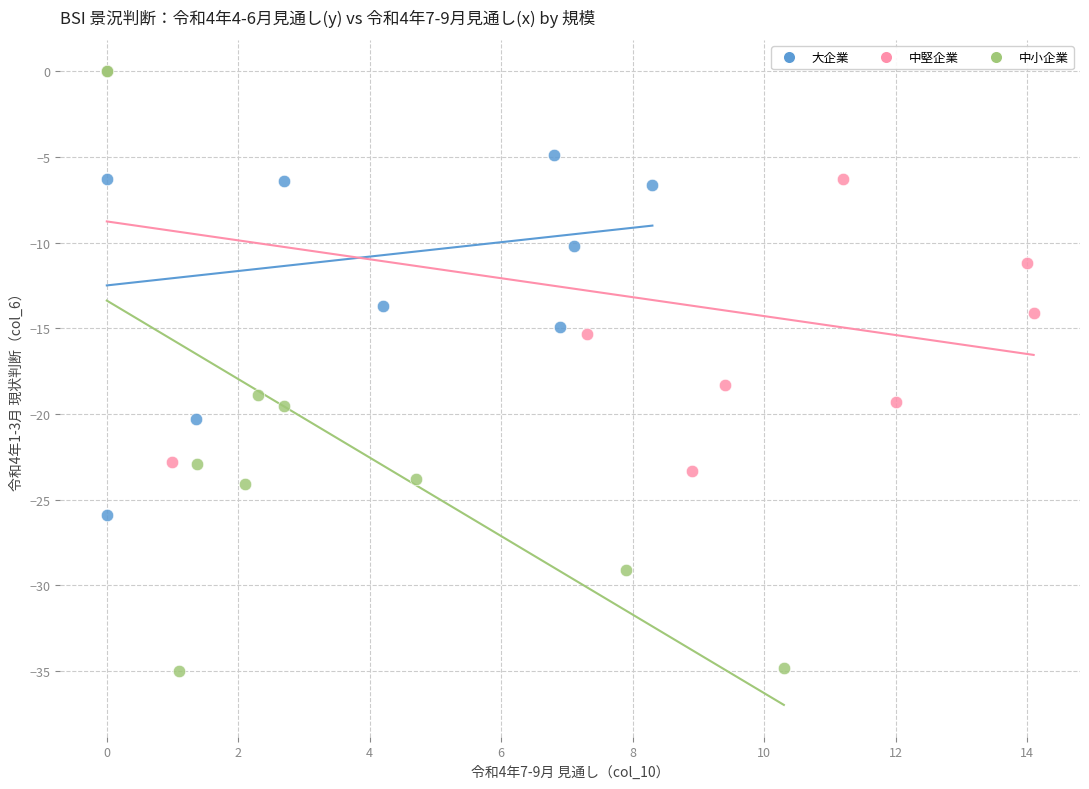

Which series has the widest spread of Y values?

中小企業